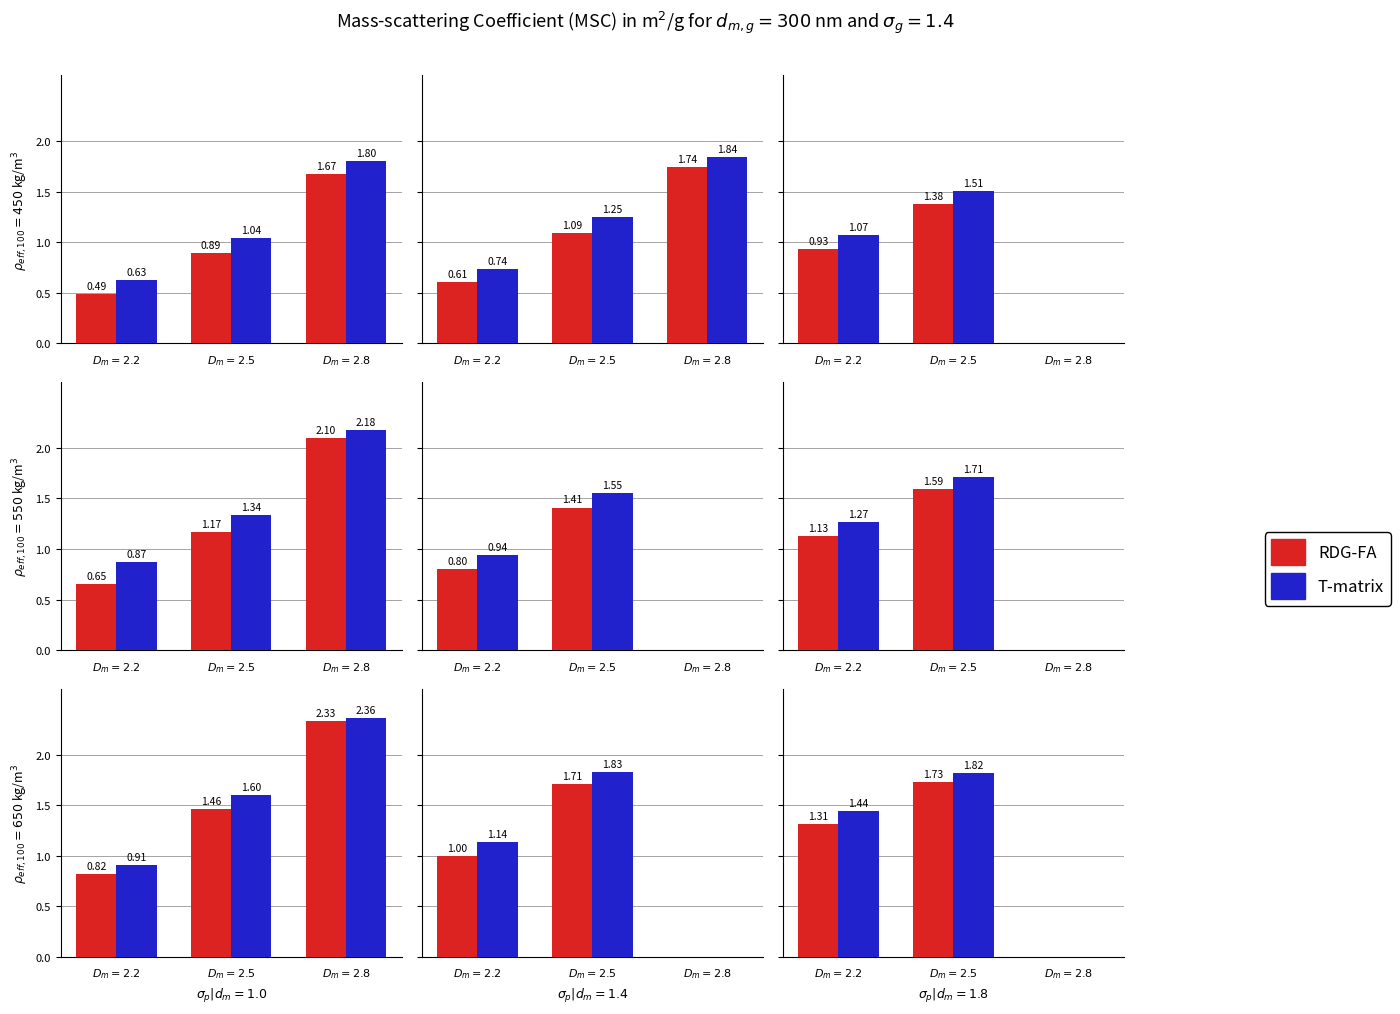

At which label does T-matrix first exceed 1?

$D_m=2.2$